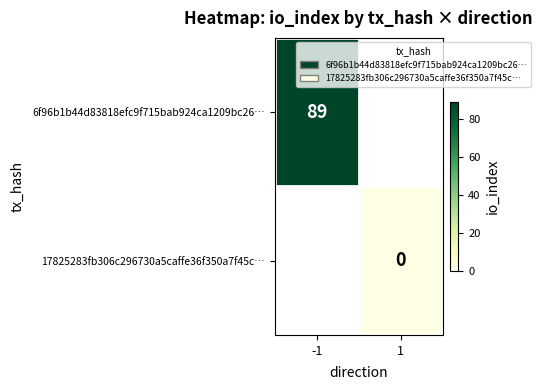

The value of 6f96b1b44d83818efc9f715bab924ca1209bc26… at -1 is 89. True or false?

True